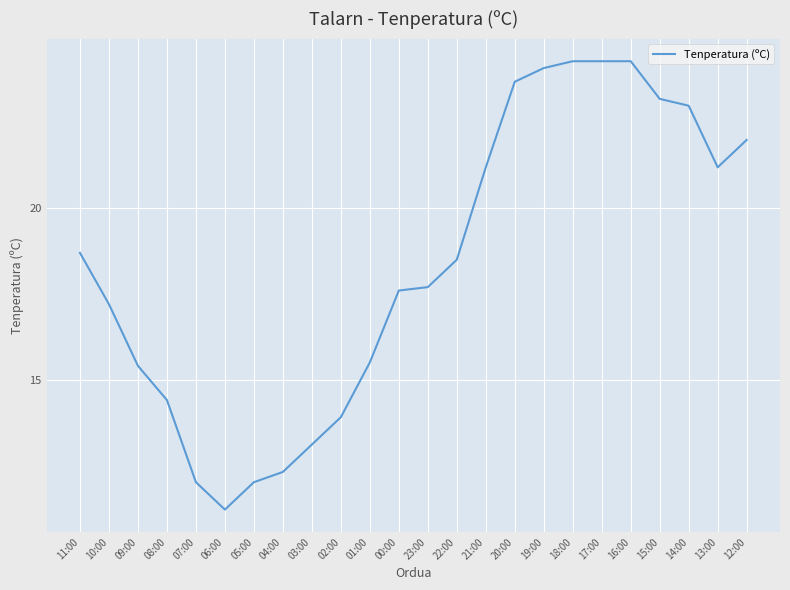

Where is the first local minimum?

06:00